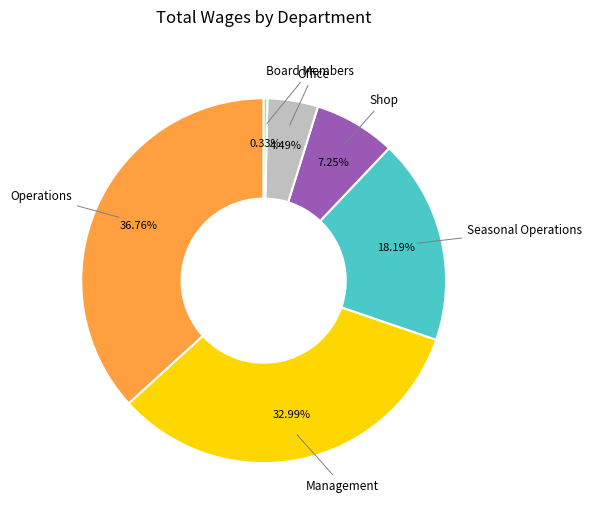

Is there a majority slice in this chart?

No